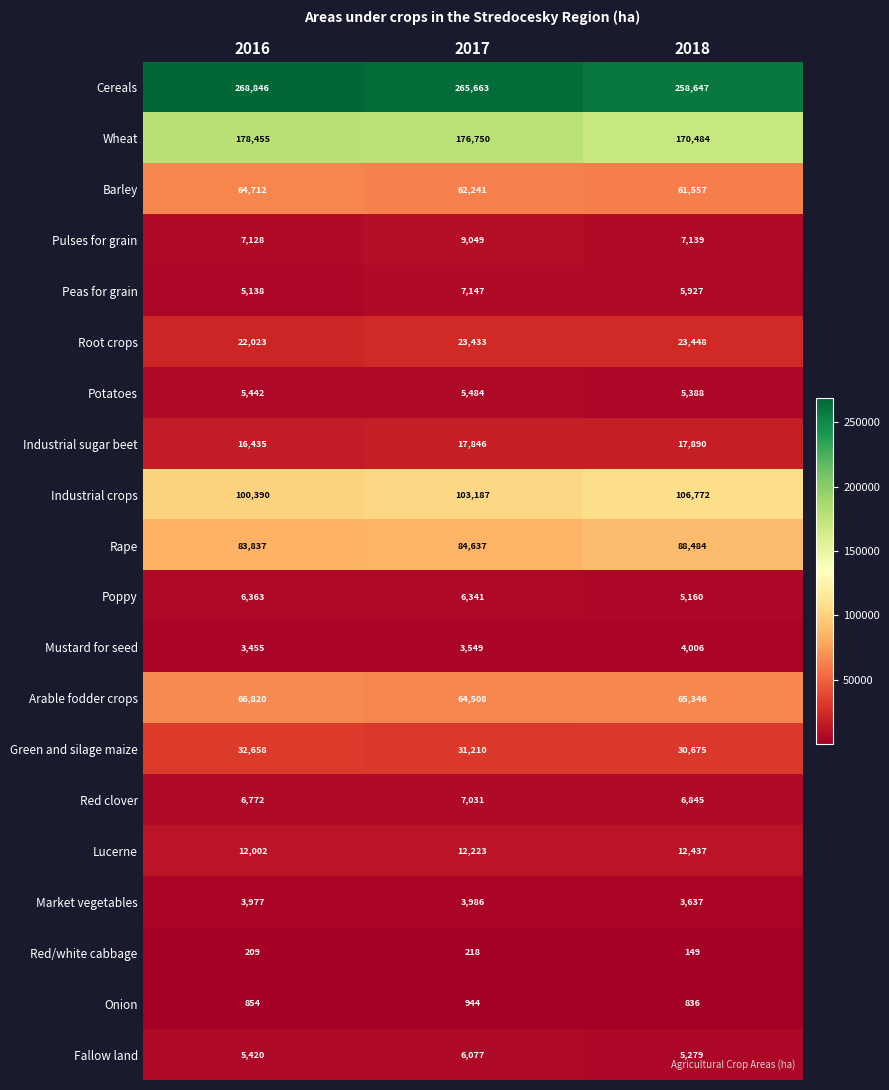

Which series has the largest total across all categories?

Cereals